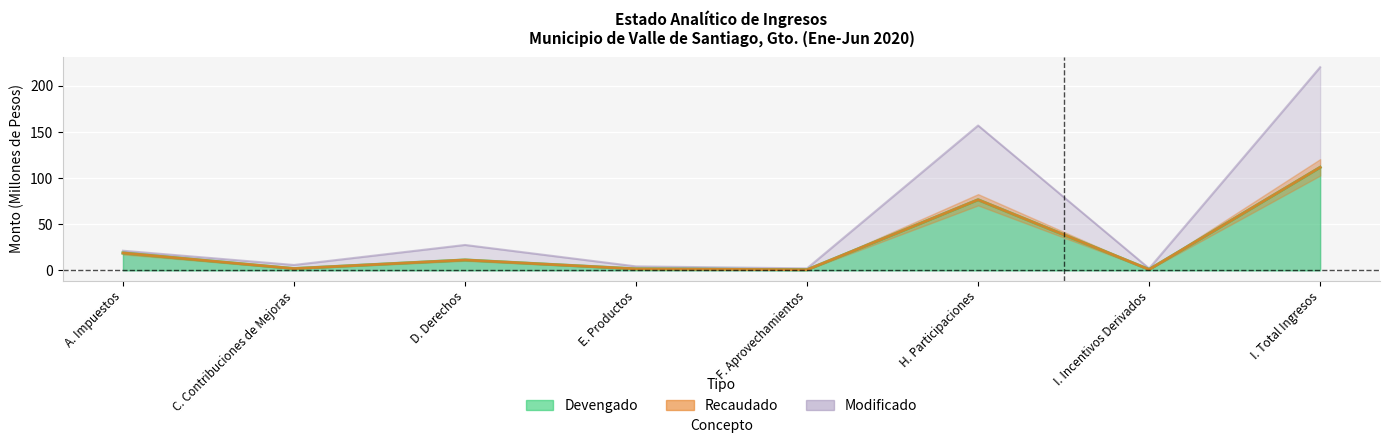

Which category has the highest value in the Recaudado series?

I. Total Ingresos